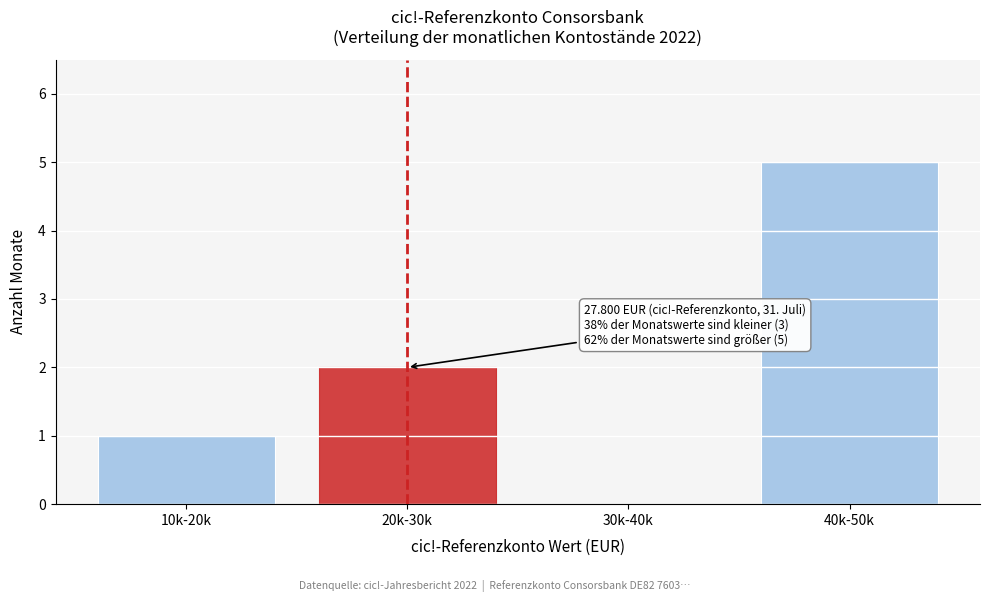

Reading left to right, extract all data points from this chart.

10k-20k=1	20k-30k=2	30k-40k=0	40k-50k=5